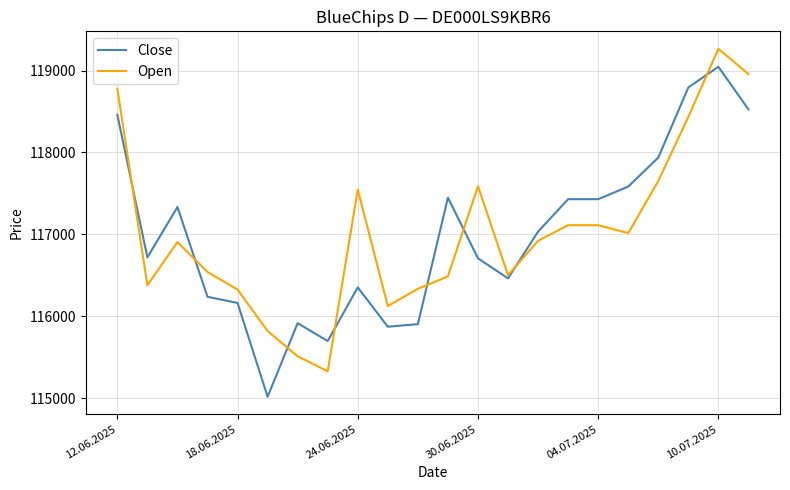

True or false: Open and Close intersect in this chart.

True